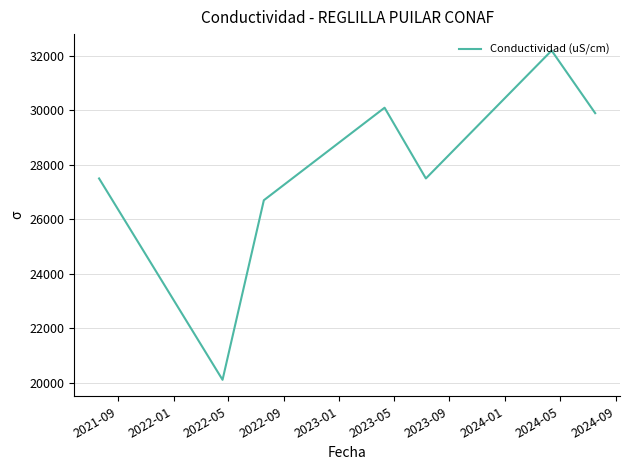

How many interior local peaks (higher than both neighbors) does the data have?

2